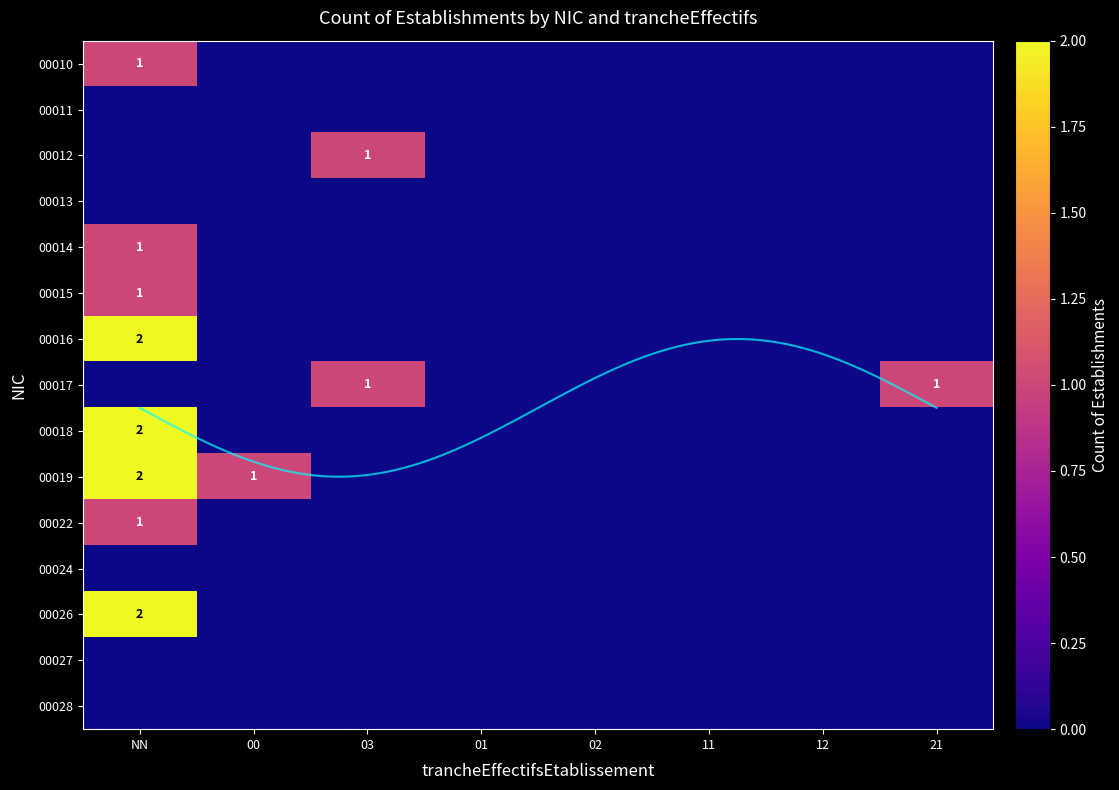

Rank the categories by 00012 value from lowest to highest.

NN, 00, 01, 02, 11, 12, 21, 03